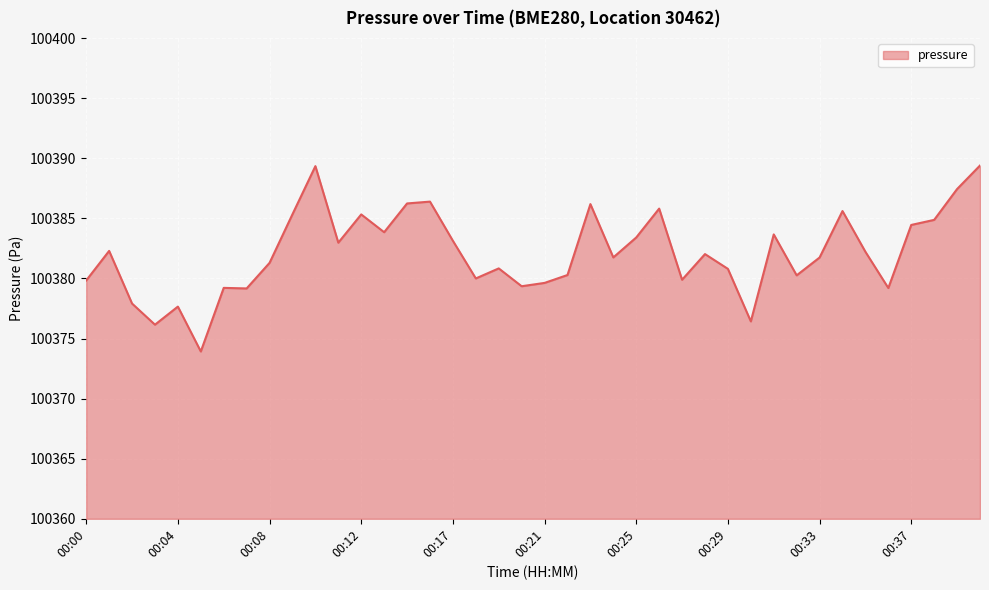

What is the greatest value displayed?

100389.4